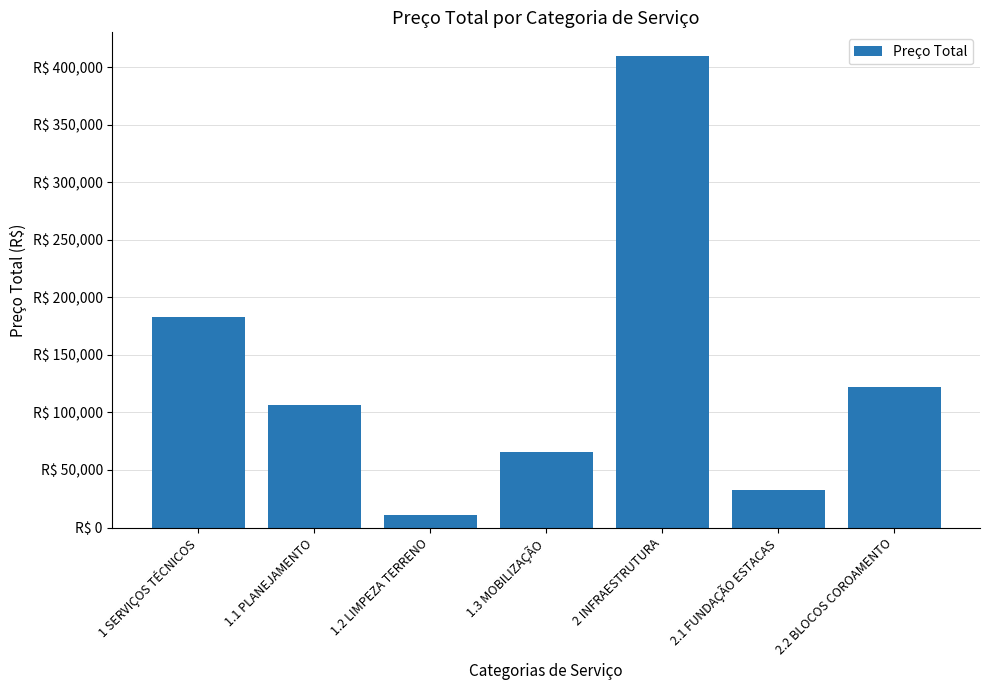

Approximately how many times larger is the value at 2 INFRAESTRUTURA compared to 1.1 PLANEJAMENTO?

3.8